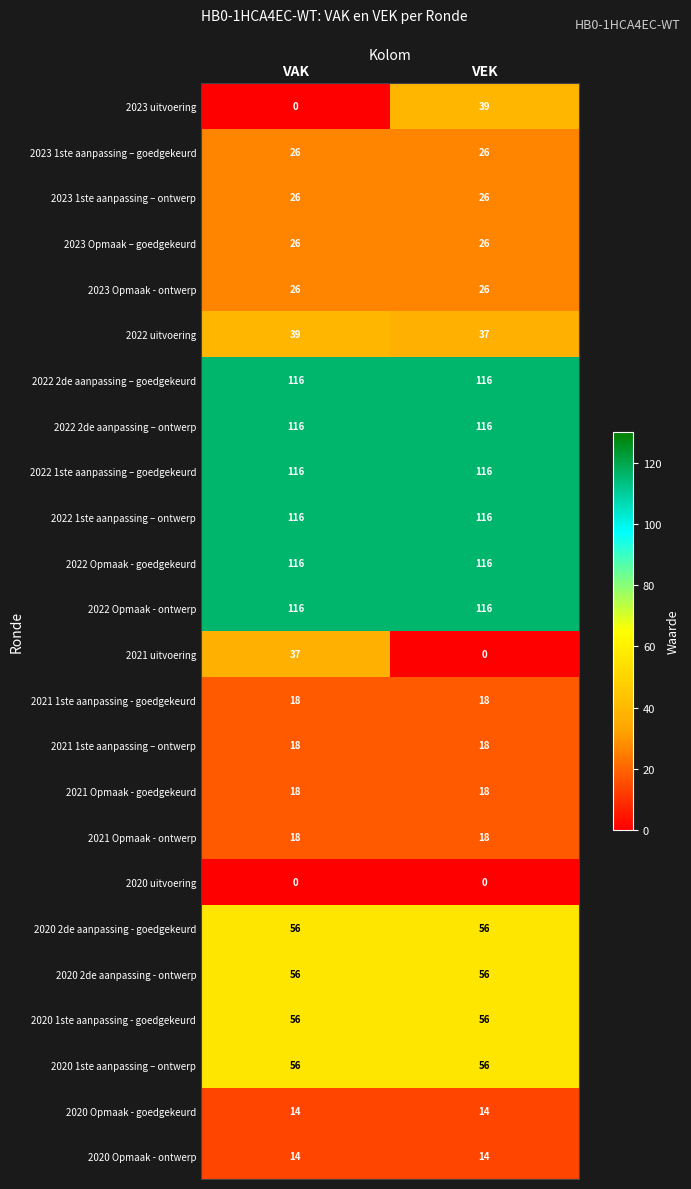

What is the total value across all series at VEK?

1200